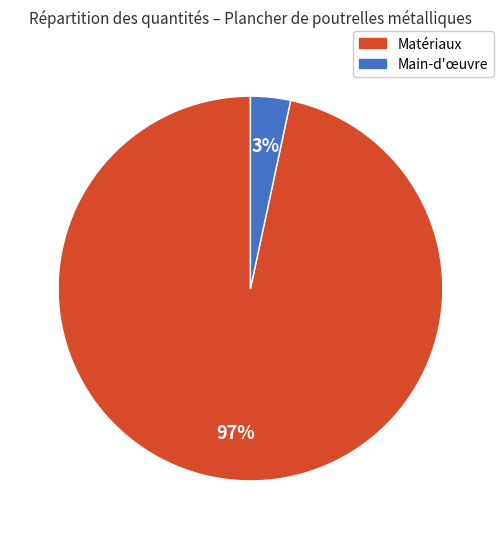

Count the number of slices in the pie.

2